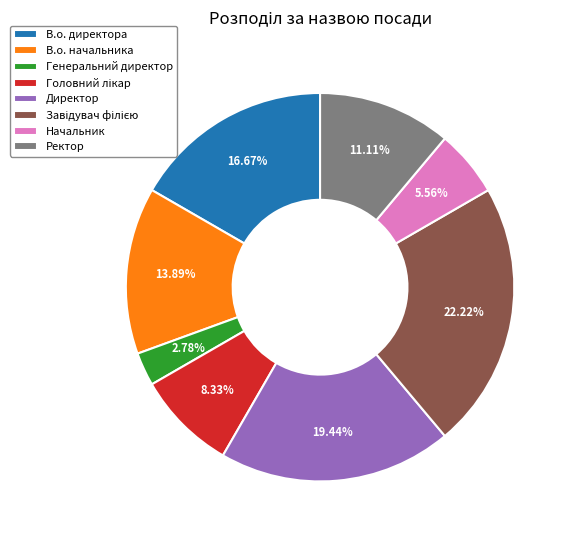

How many slices are in this pie chart?

8